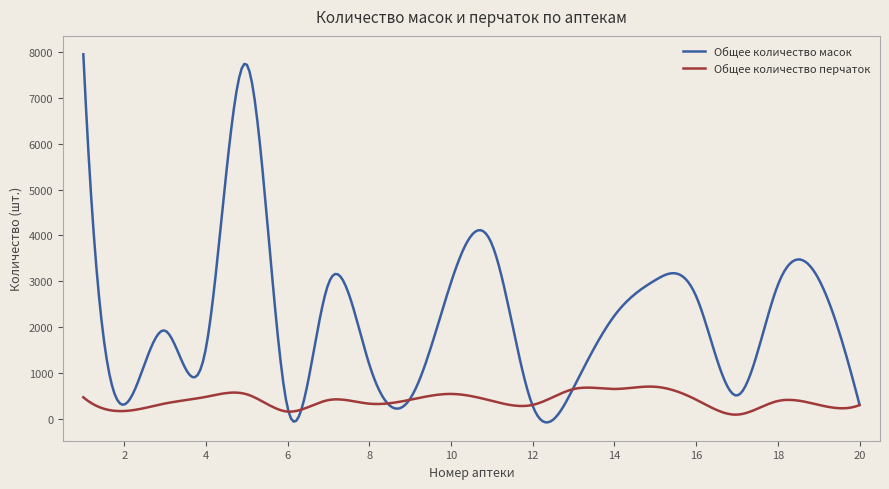

What is the sum of all Общее количество масок values?

656050.4